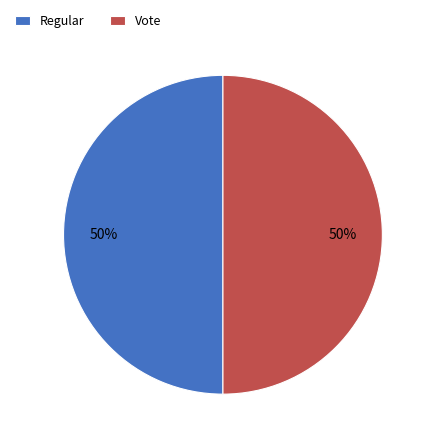

Combined, do Regular and Vote account for over 50%?

Yes